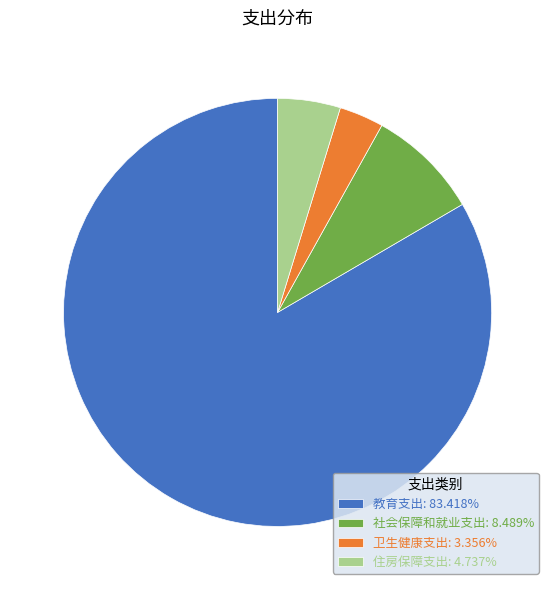

How many slices are in this pie chart?

4